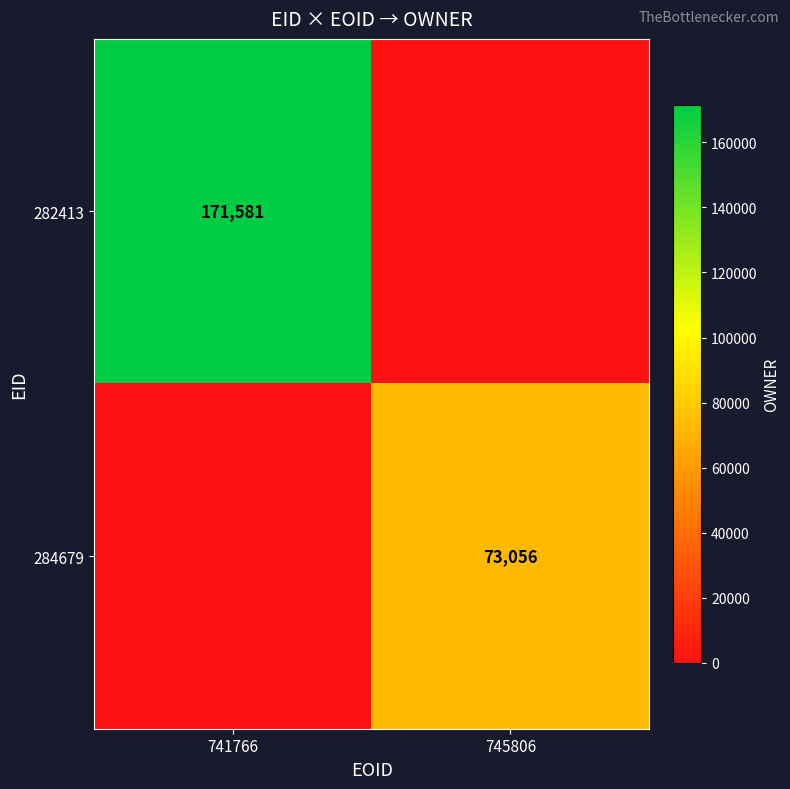

The value of 282413 at 741766 is 83041. True or false?

False